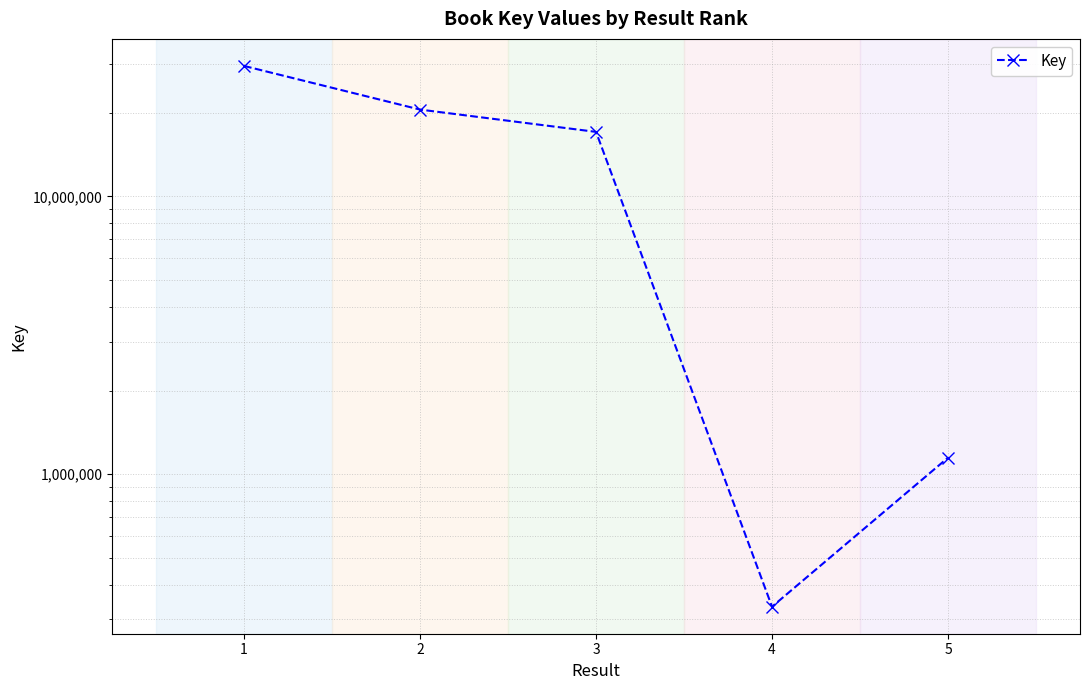

What is the sum of all values?

68589300